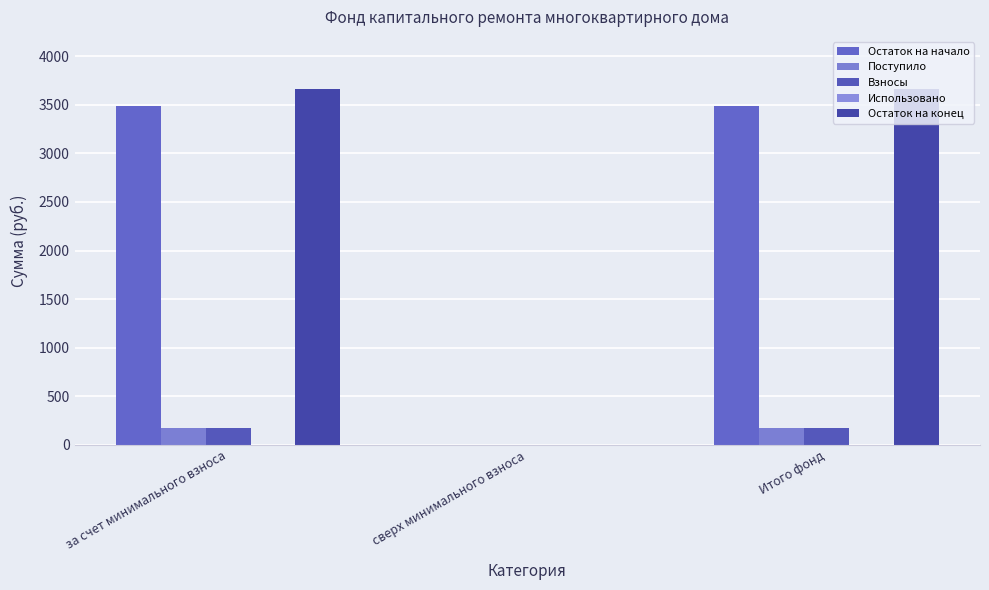

Are the bars grouped side by side (vs. stacked)?

Yes